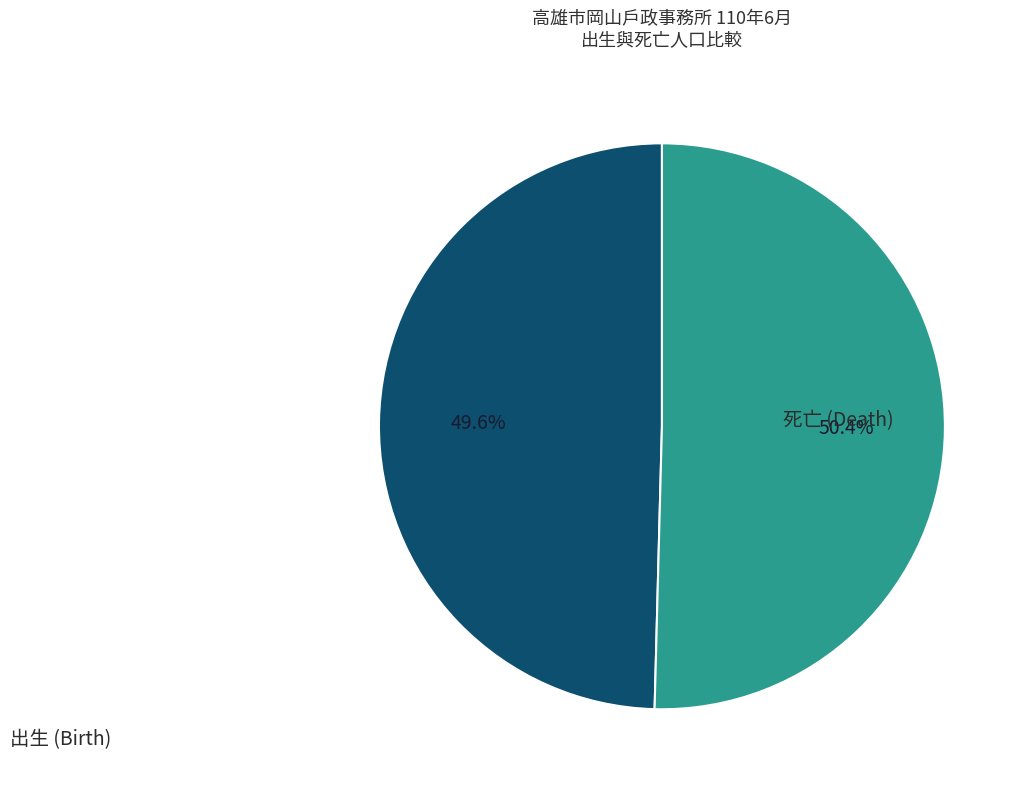

Count the number of slices in the pie.

2